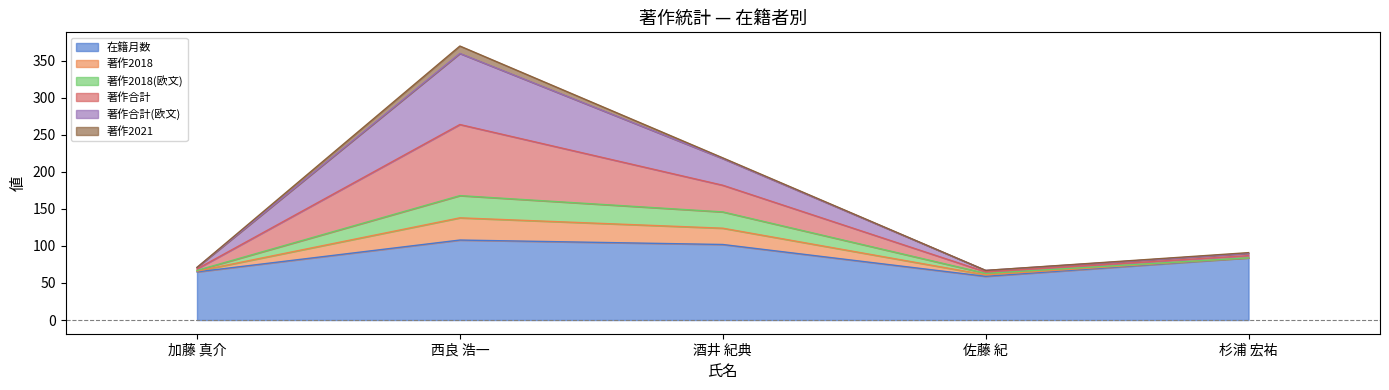

In 著作合計, how many points are higher than both neighbors (excluding endpoints)?

1